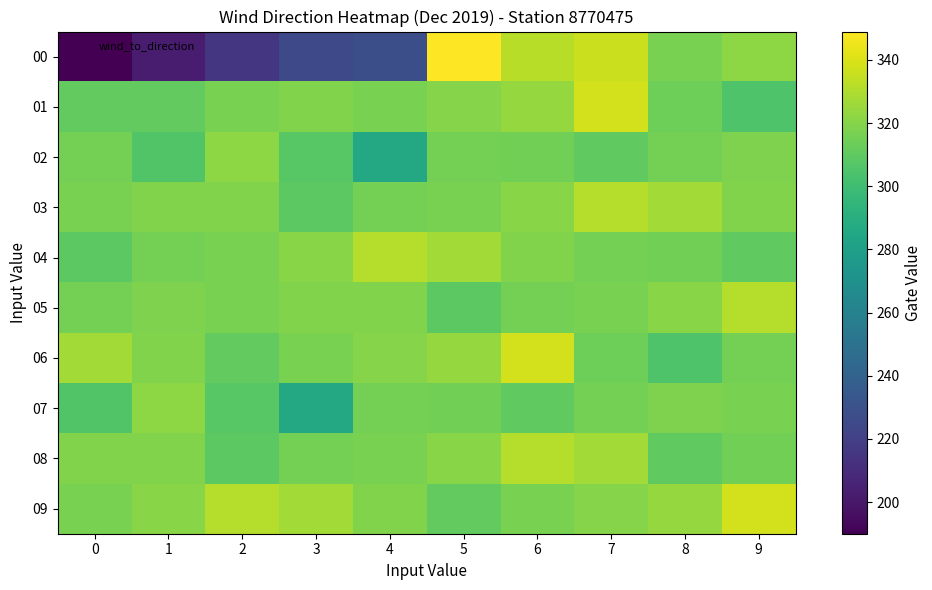

Between 6 and 1, which is larger?

6